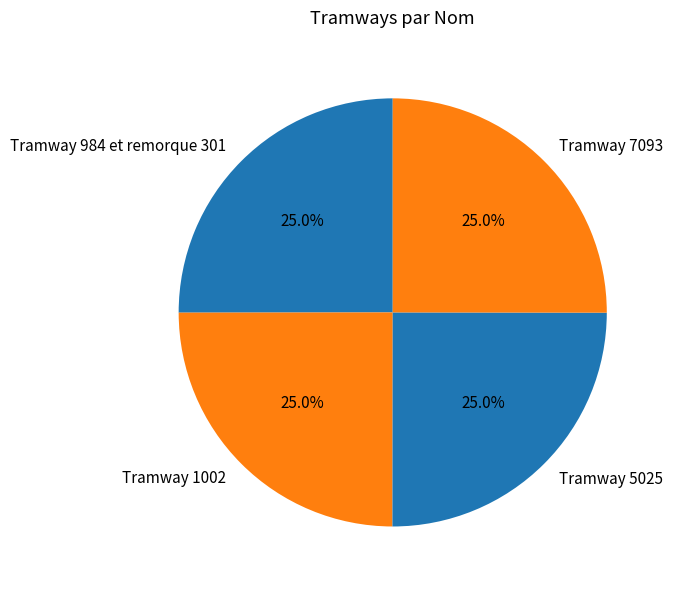

What is the ratio of the value at Tramway 1002 to the value at Tramway 5025?

1.0